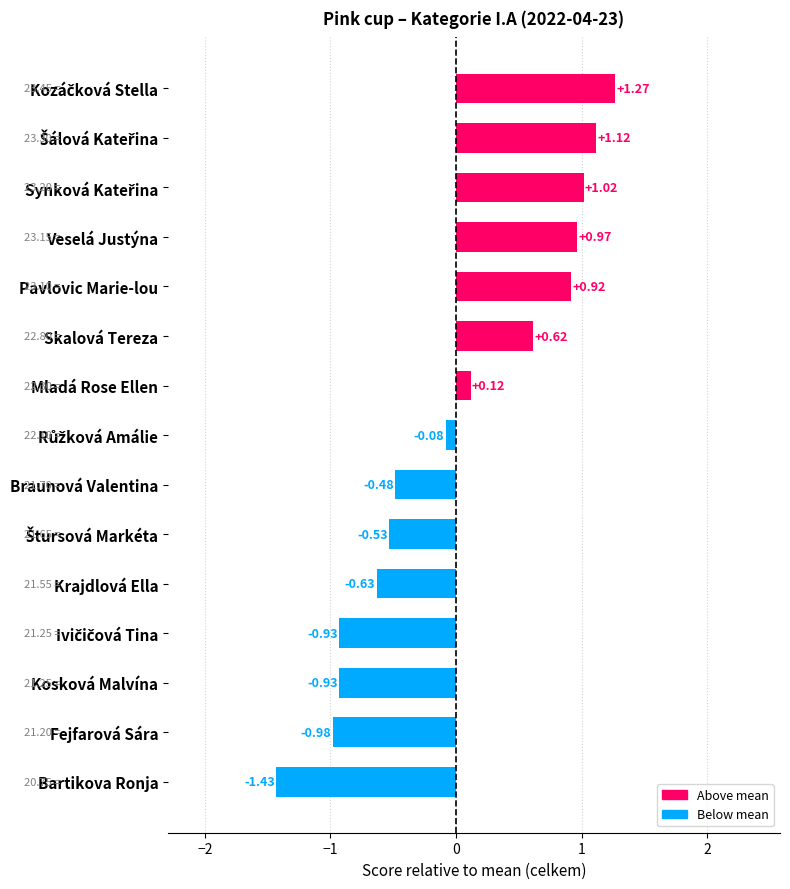

Are the bars horizontal?

Yes